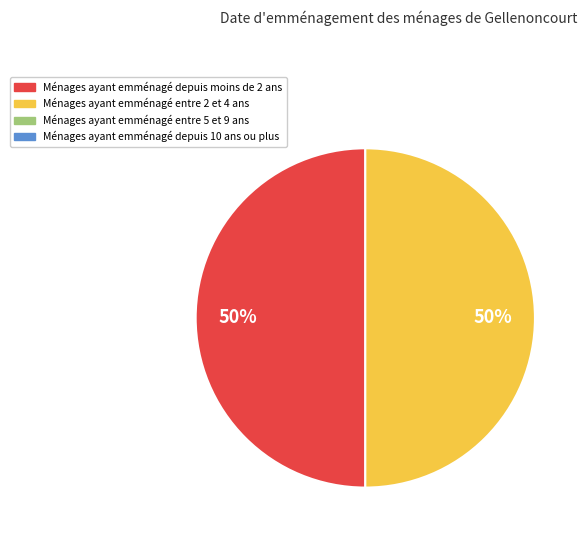

How many slices are in this pie chart?

2